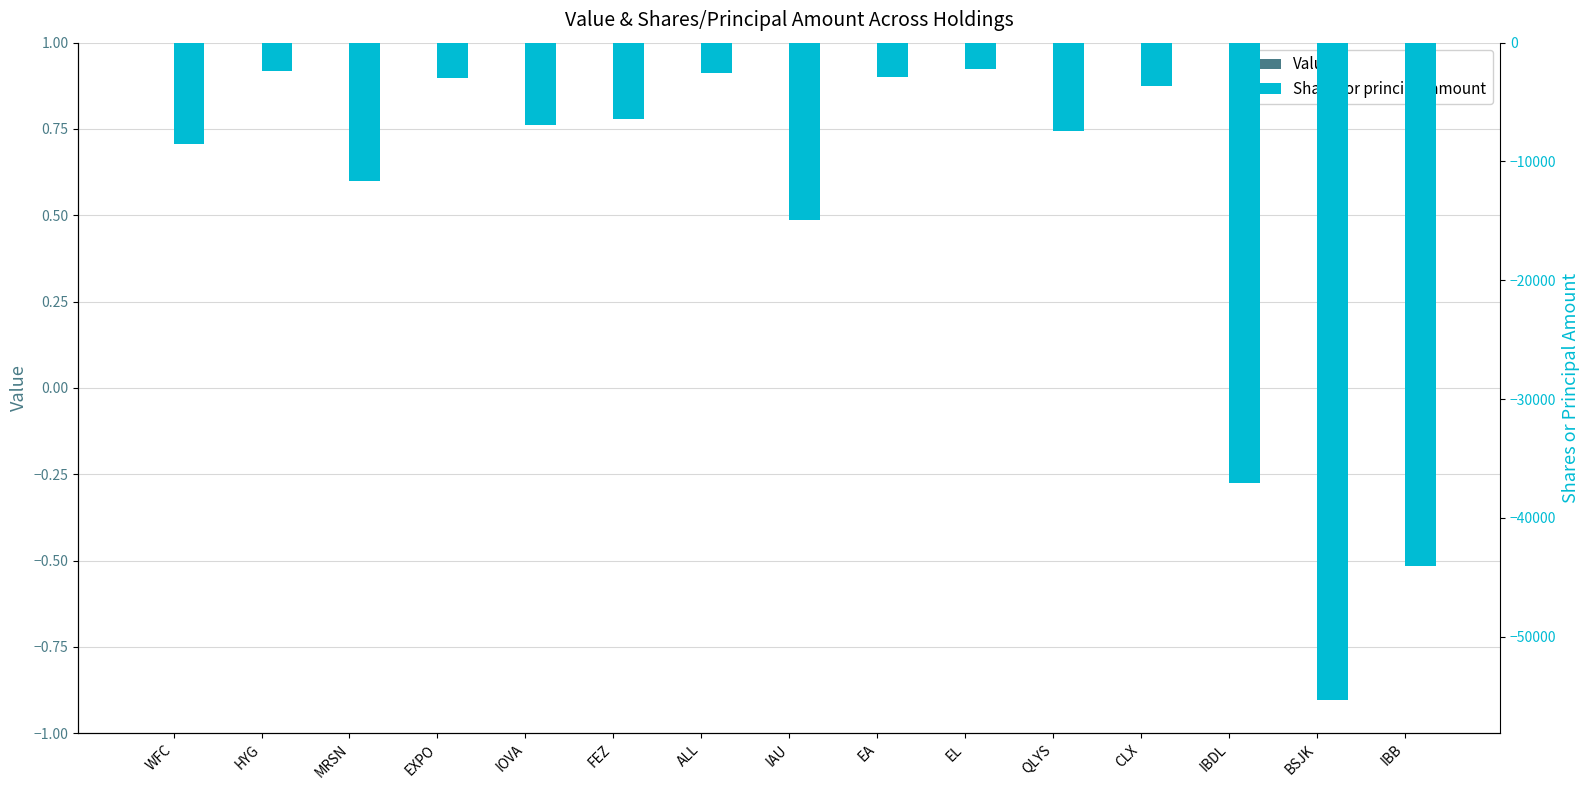

At which label does Shares or principal amount first exceed -6928?

HYG